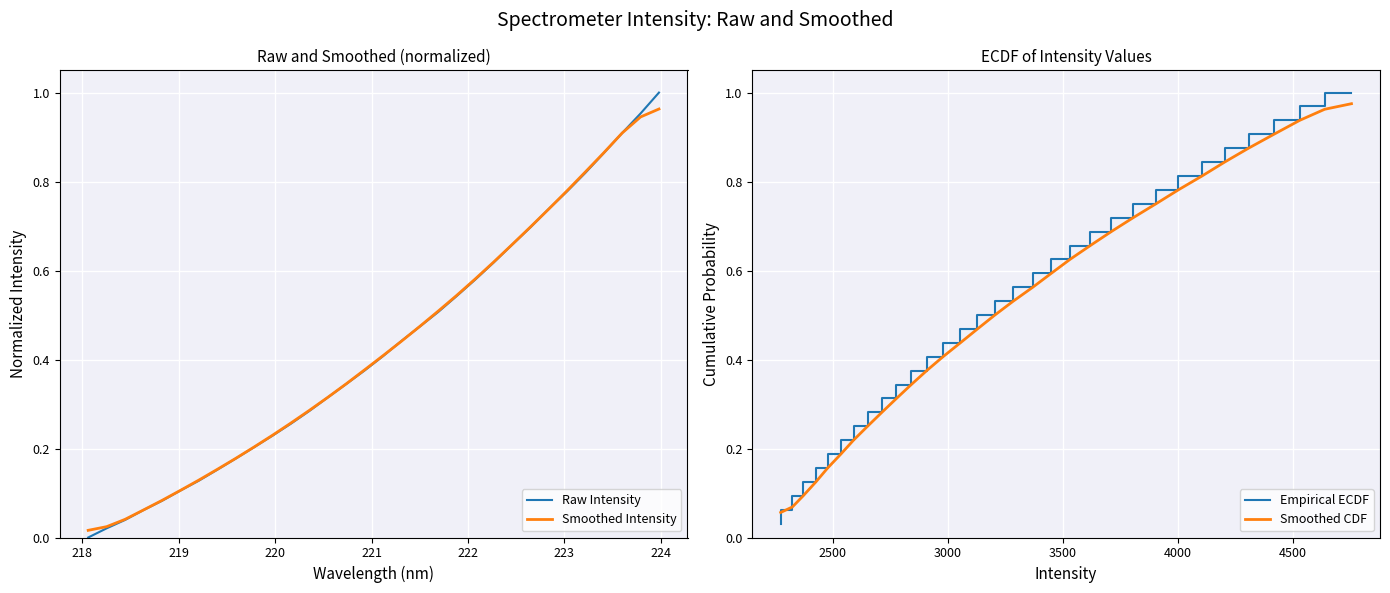

Which series has the largest total across all categories?

Empirical ECDF